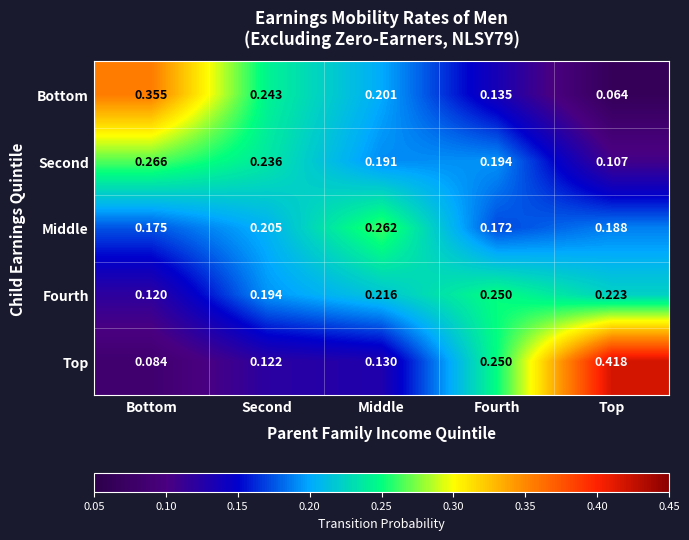

At which category is the sum across all series the highest?

Fourth